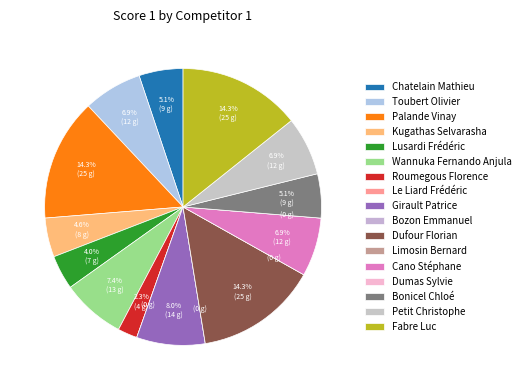

What is the smallest slice in the pie chart?

Le Liard Frédéric